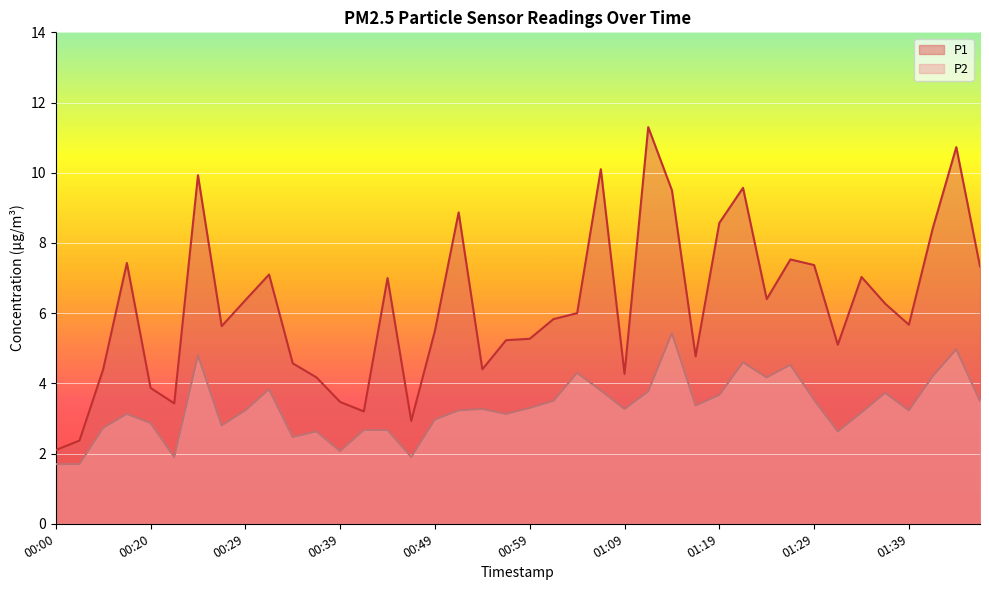

How many lines are shown in the chart?

2